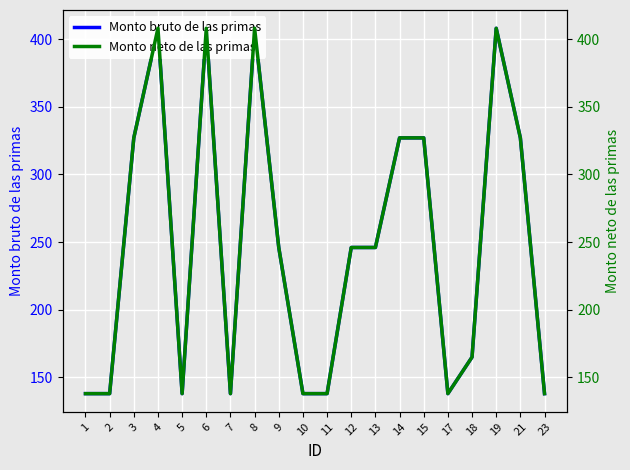

Is it true that Monto neto de las primas equals 99 at 9?

False